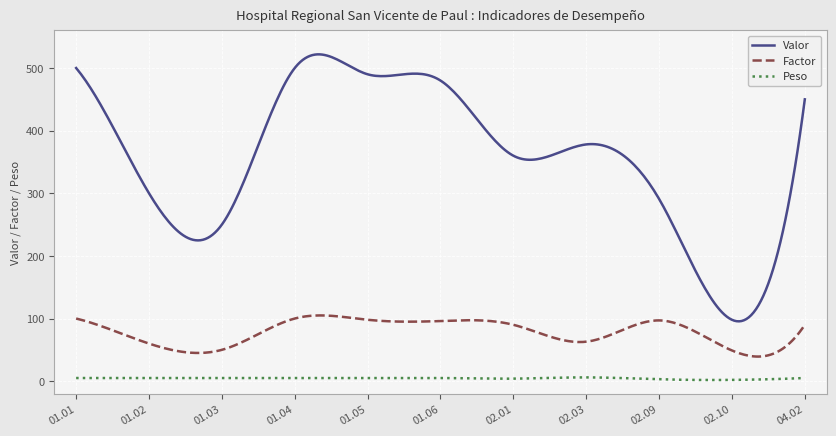

True or false: Valor and Factor intersect in this chart.

False